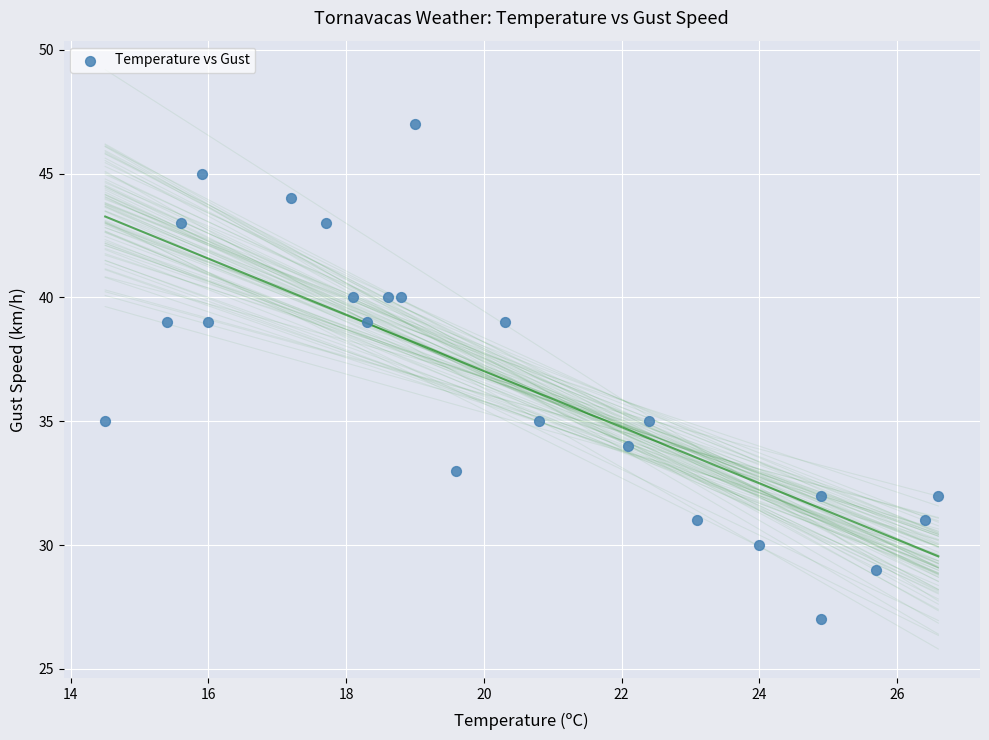

What is the range of Y values (max minus min)?

20